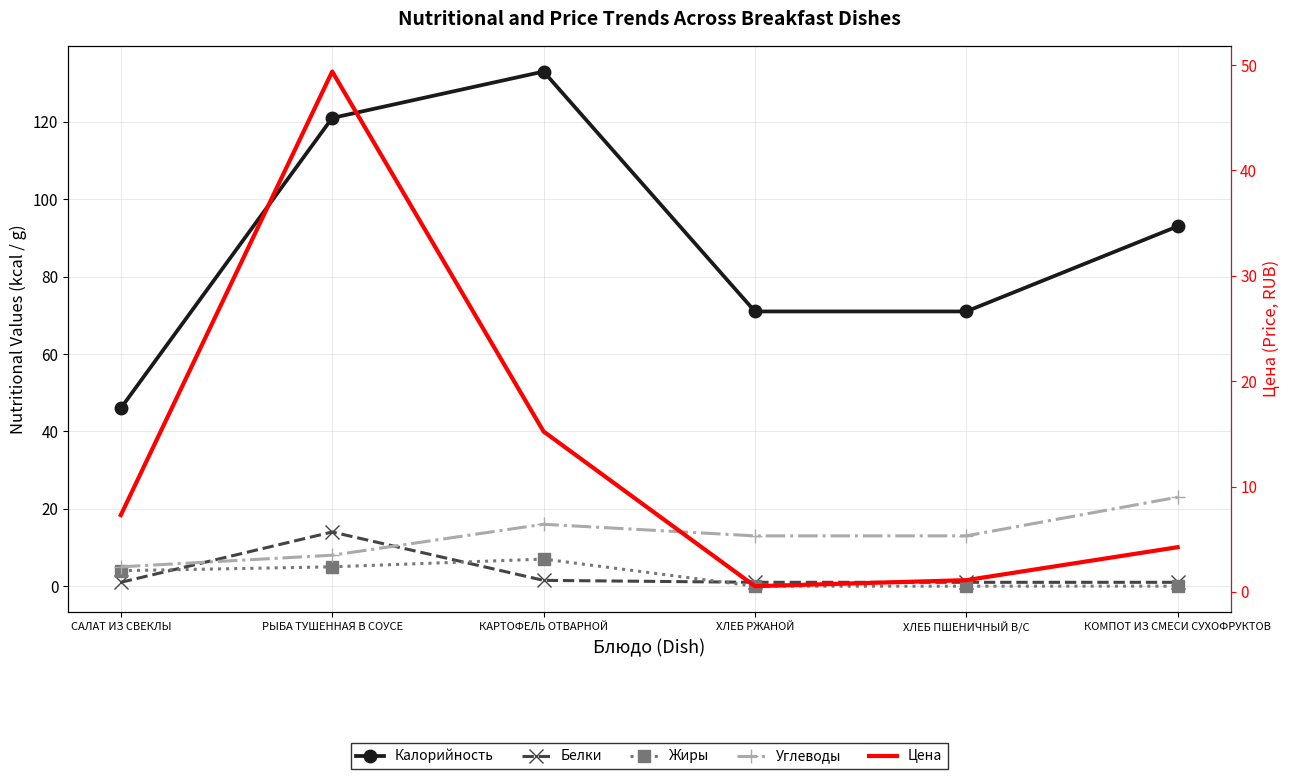

What is the average value of the Белки series?

3.2